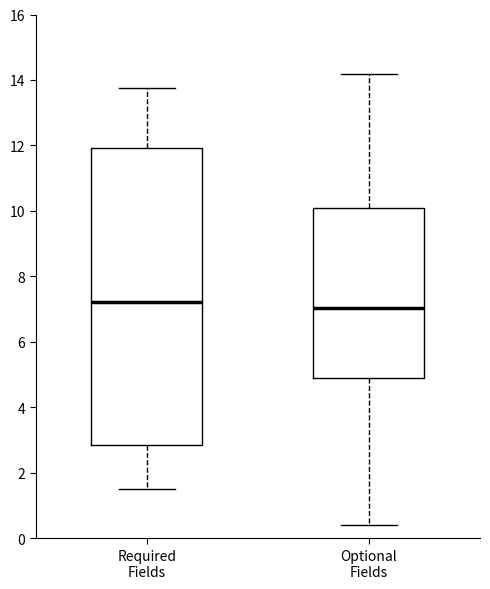

Reading left to right, transcribe this box plot: for each box, give where its median line is, the range the box spans, and where its two whiskers end, as read against the y-axis. The values are not printed on the chart, so give them approximately, as read against the axis.

Required Fields: median 7.2, box 2.8 to 12.0, whiskers 1.4 to 13.8
Optional Fields: median 7.0, box 4.8 to 10.0, whiskers 0.4 to 14.2